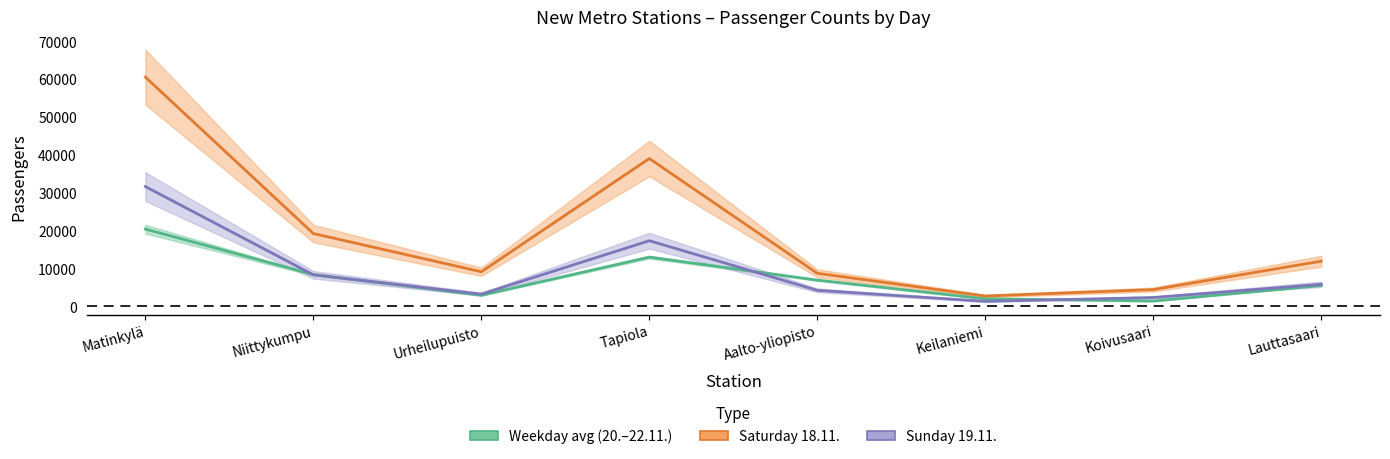

What is the label of the 8th point from the left?

Lauttasaari